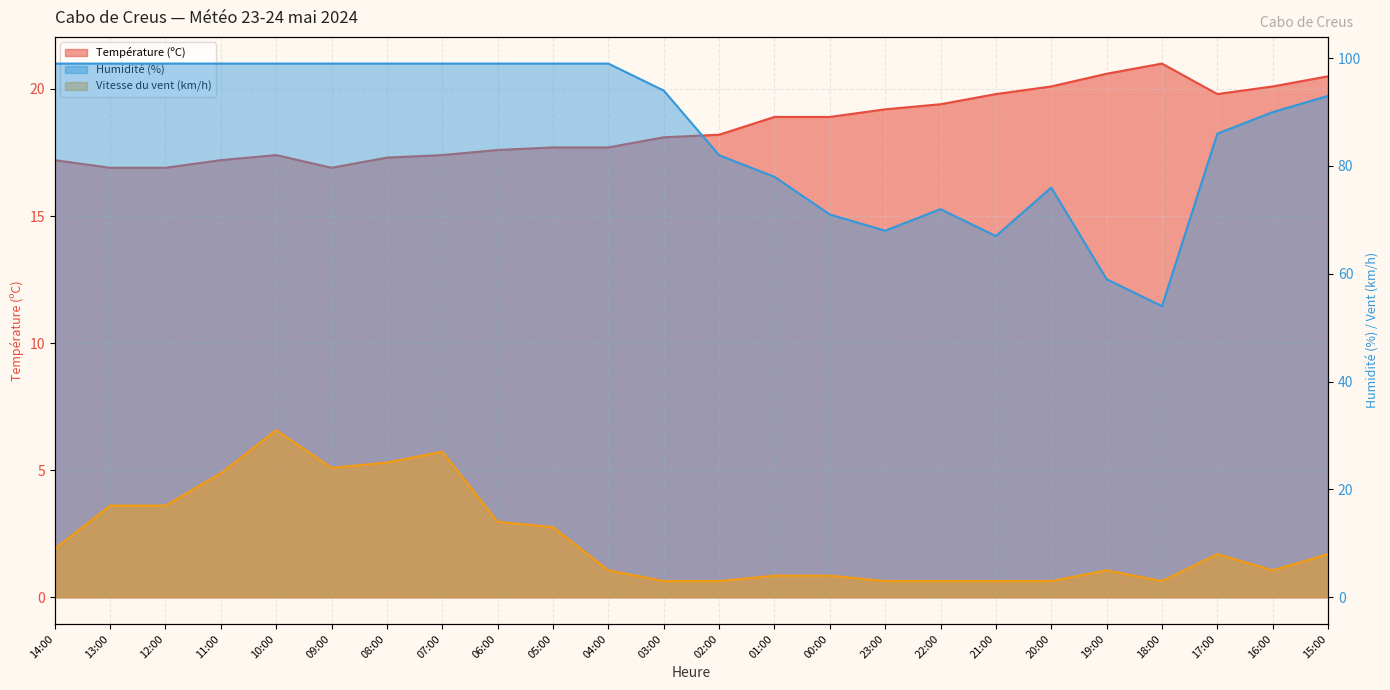

At how many categories does at least one series exceed 40?

24